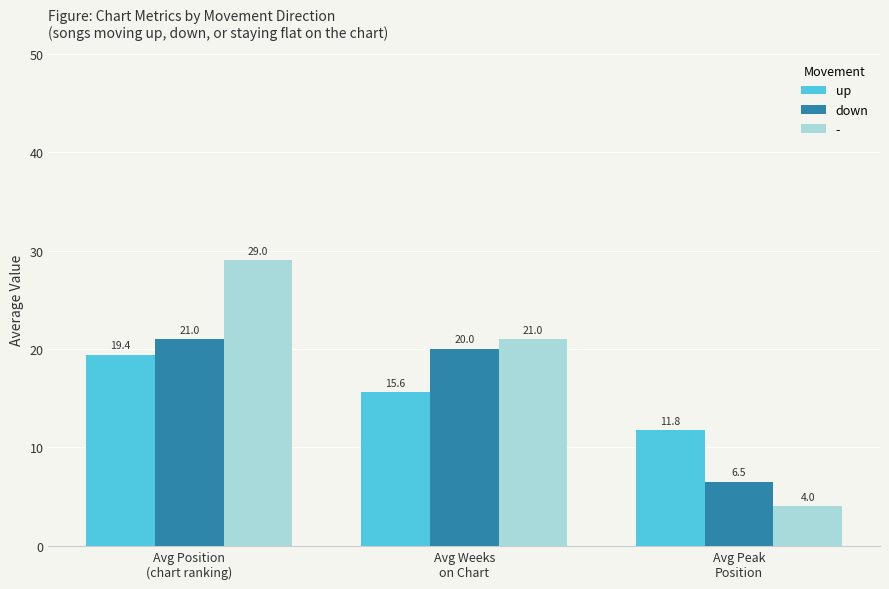

Which series has the largest range (max minus min)?

-